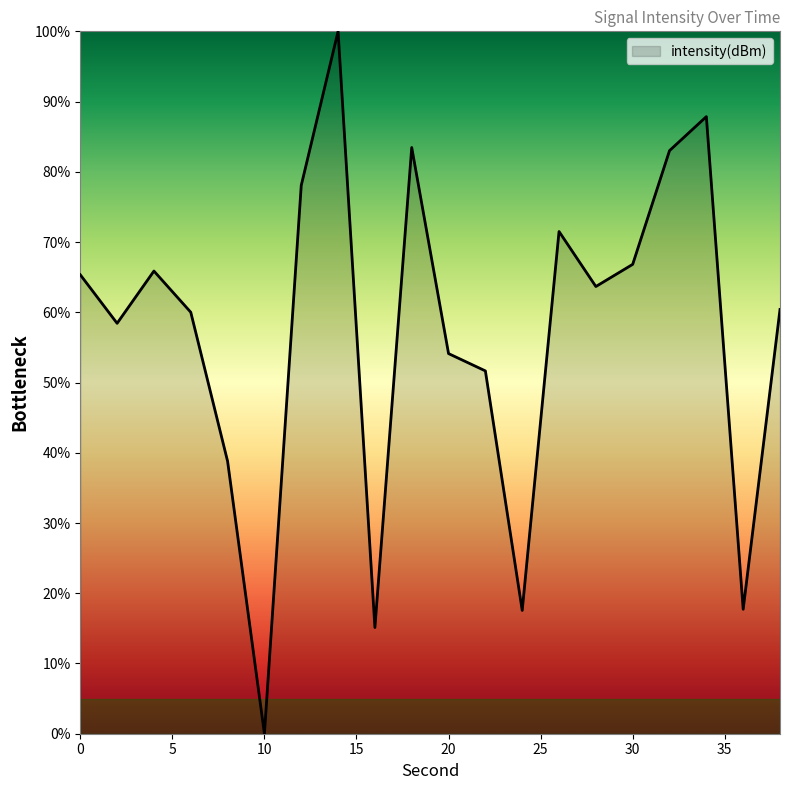

At which category does the data reach its first local peak?

4